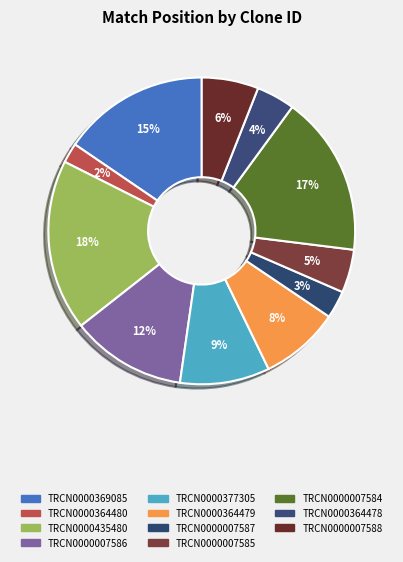

How many slices are in this pie chart?

11